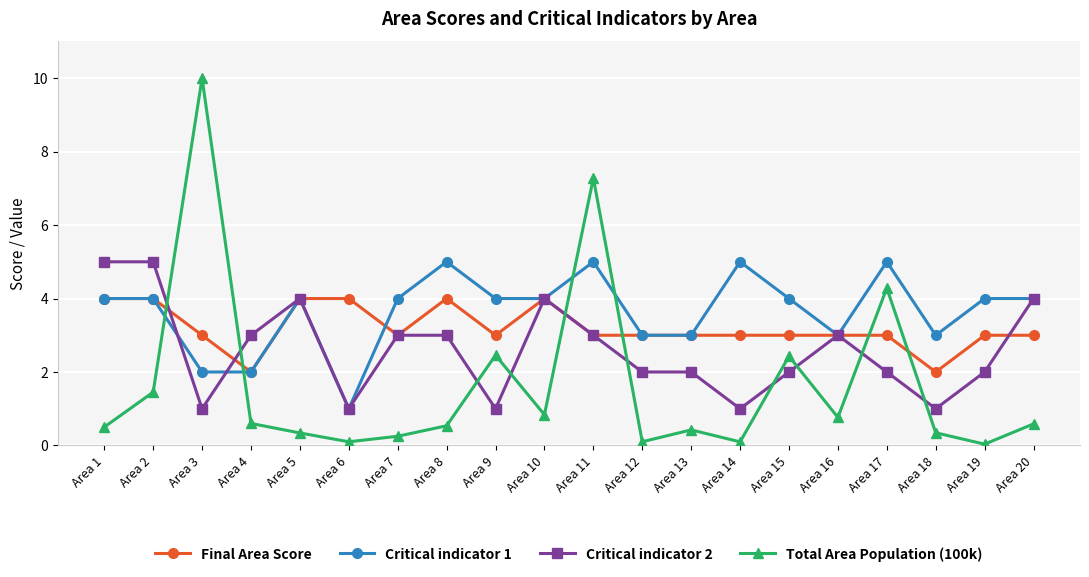

Is it true that Critical indicator 2 equals 2.0 at Area 15?

True